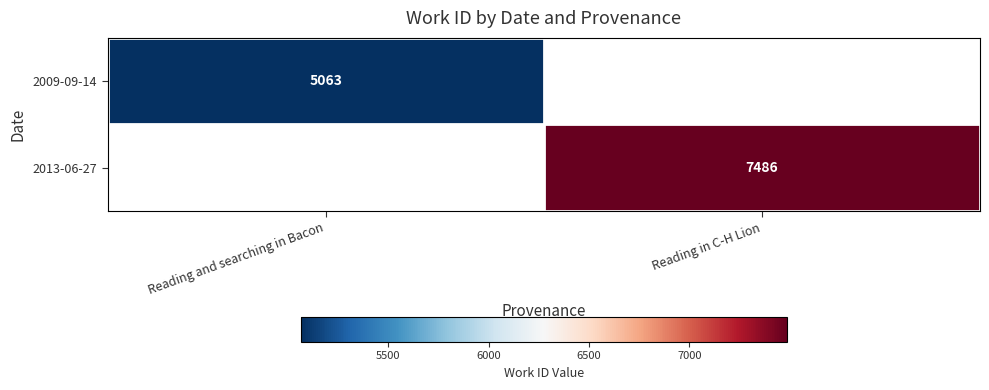

Rank the series by their maximum value, from lowest to highest.

2009-09-14, 2013-06-27